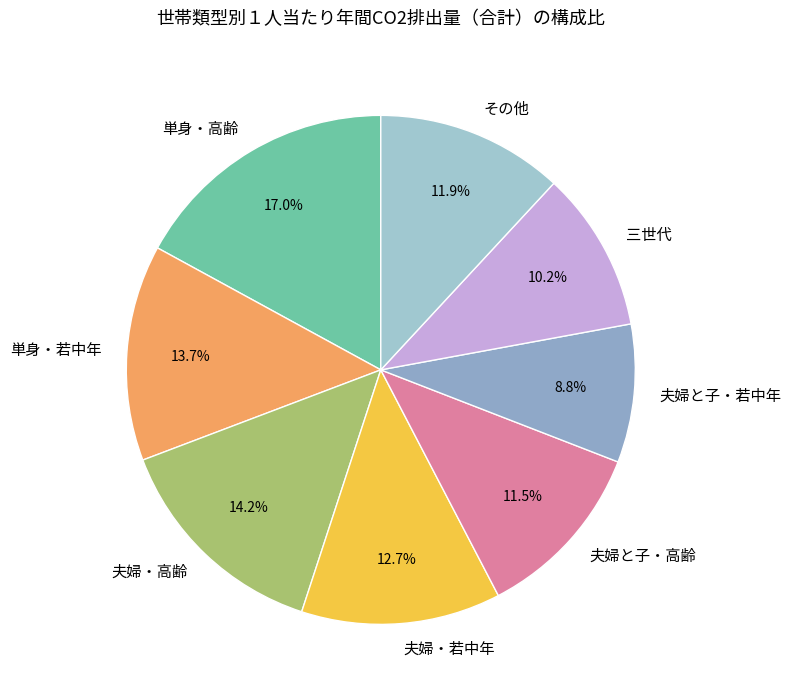

Which has a higher value, 単身・高齢 or 単身・若中年?

単身・高齢